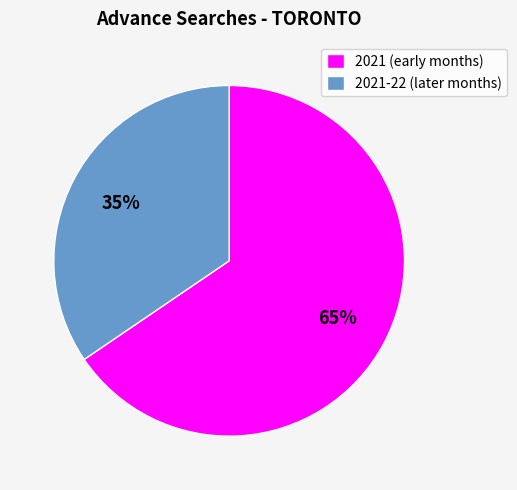

Does any single category account for the majority?

Yes